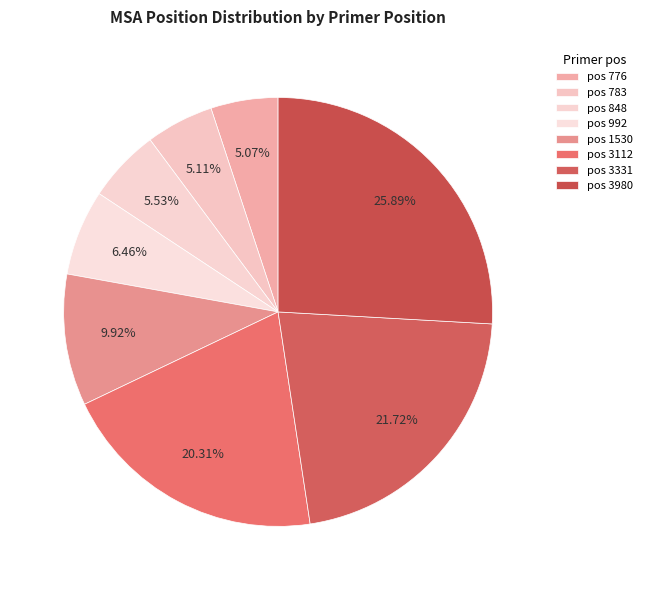

Rank the categories by value from highest to lowest.

3980, 3331, 3112, 1530, 992, 848, 783, 776